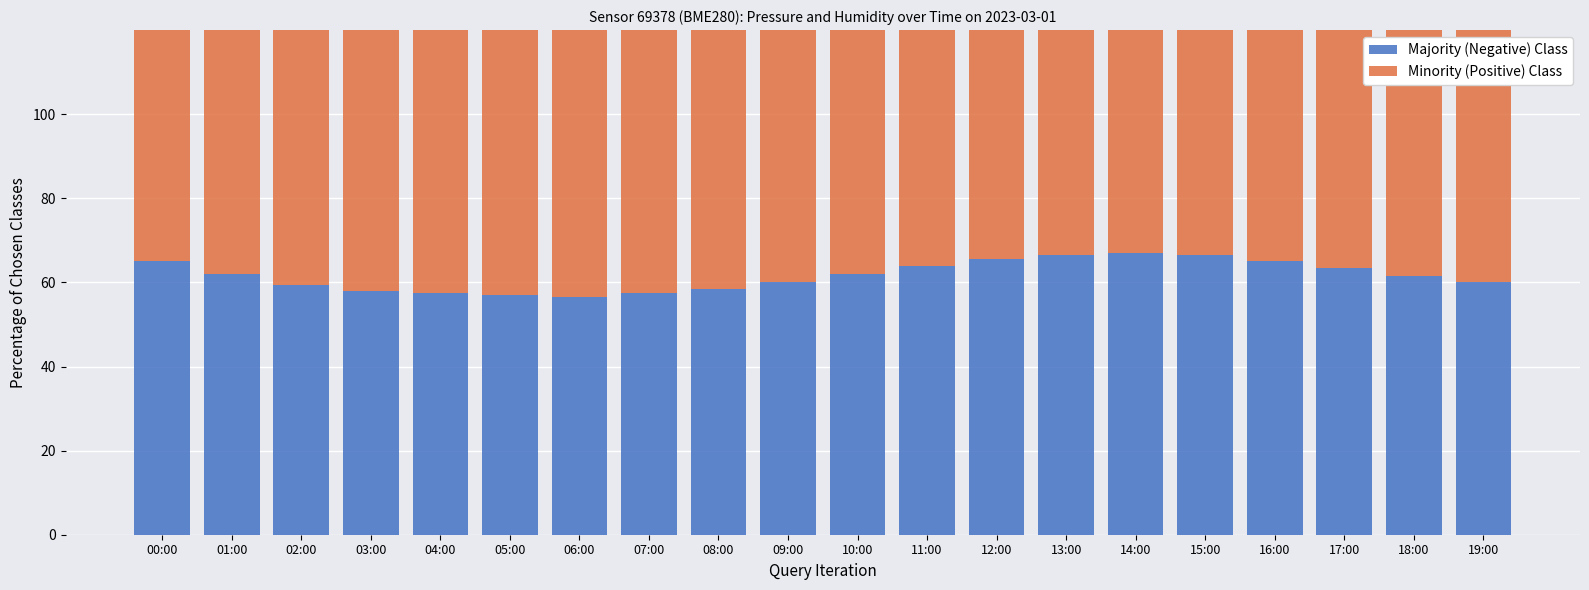

What is the sum of the Minority (Positive) Class values at 17:00 and 11:00?

200.0